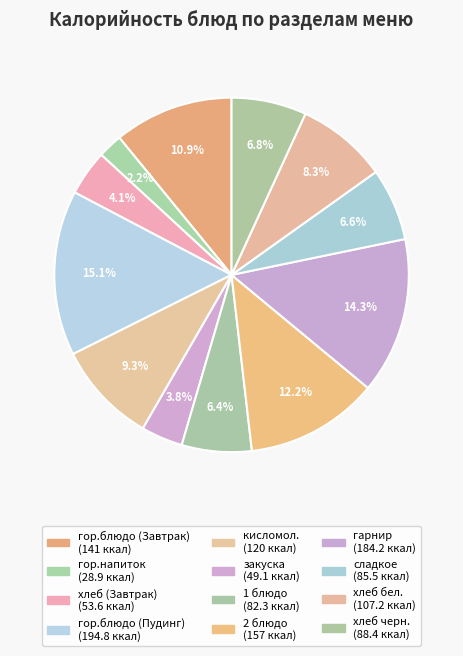

To the nearest percent, what is the average slice percentage?

8%